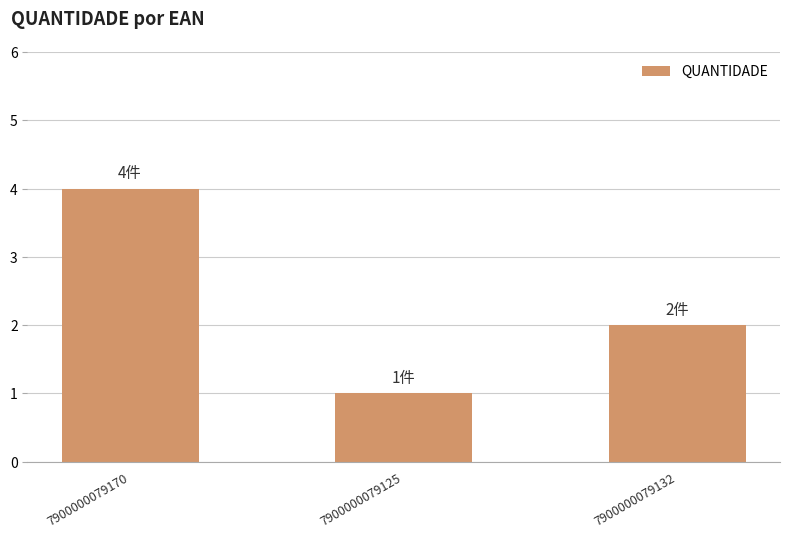

Reading left to right, list all the values displayed in this chart.

7900000079170=4	7900000079125=1	7900000079132=2